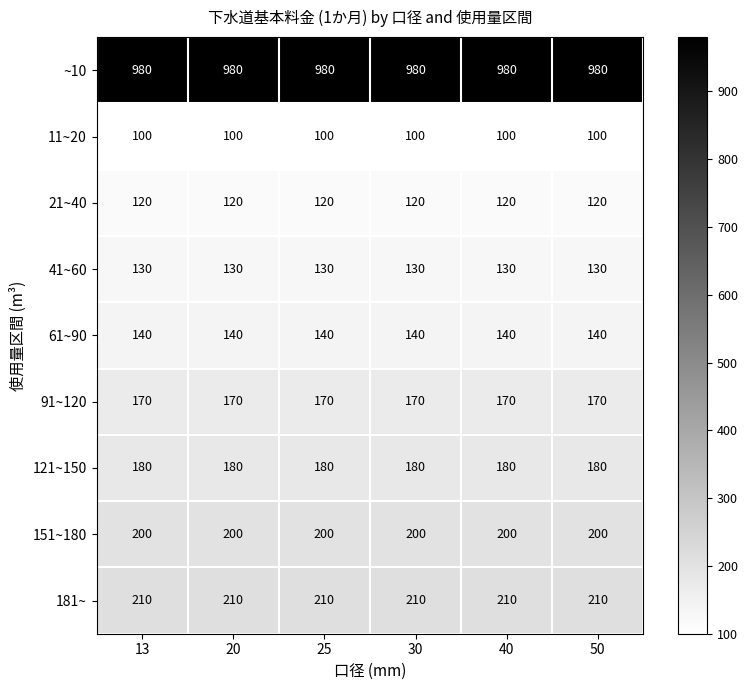

The value of 91~120 at 50 is 170. True or false?

True